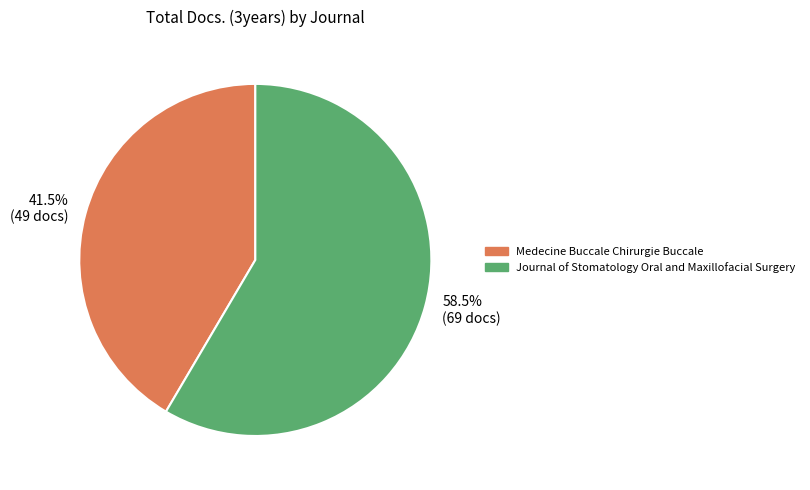

Do 41.5% (49 docs) and 58.5% (69 docs) together represent more than half of the pie?

Yes